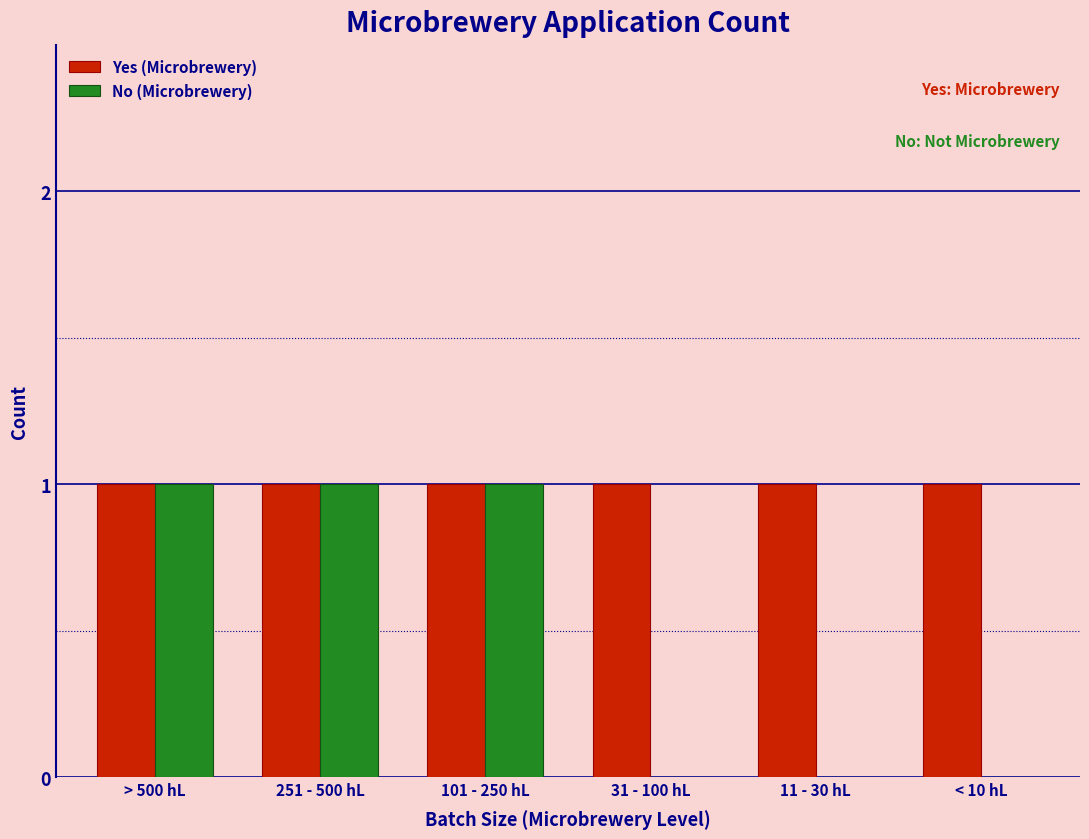

Reading right to left, transcribe all the data shown in this chart.

Yes (Microbrewery): < 10 hL=1	11 - 30 hL=1	31 - 100 hL=1	101 - 250 hL=1	251 - 500 hL=1	> 500 hL=1
No (Microbrewery): < 10 hL=0	11 - 30 hL=0	31 - 100 hL=0	101 - 250 hL=1	251 - 500 hL=1	> 500 hL=1